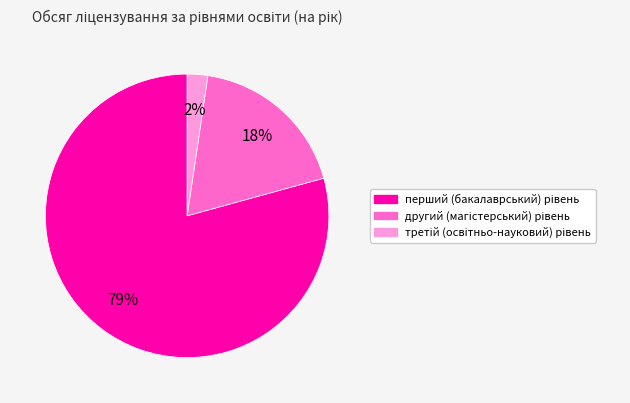

Is there a majority slice in this chart?

Yes